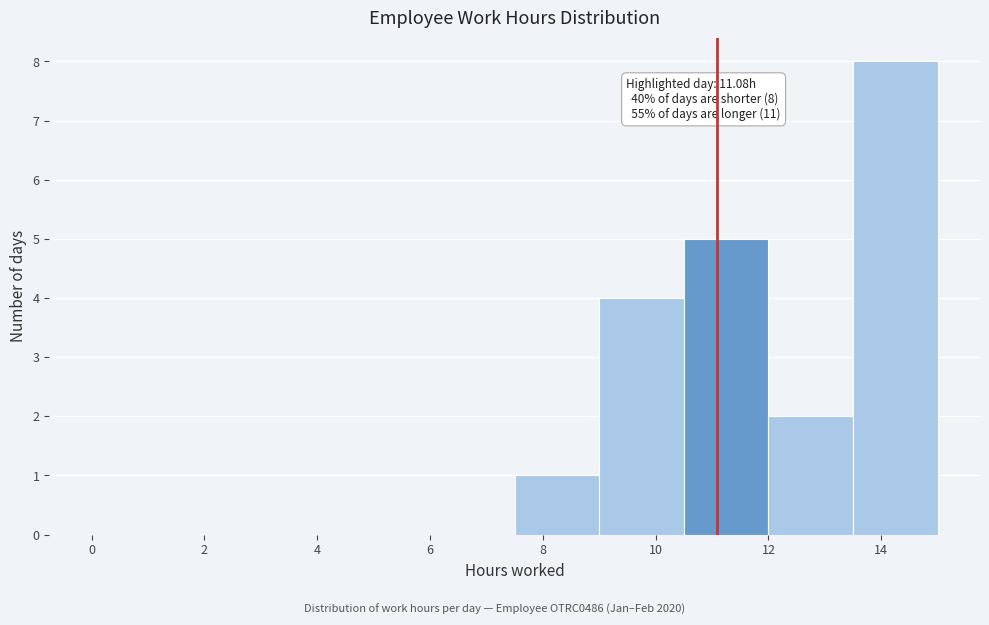

Over which range of the x-axis is the bar tallest?

13.5 to 15.0